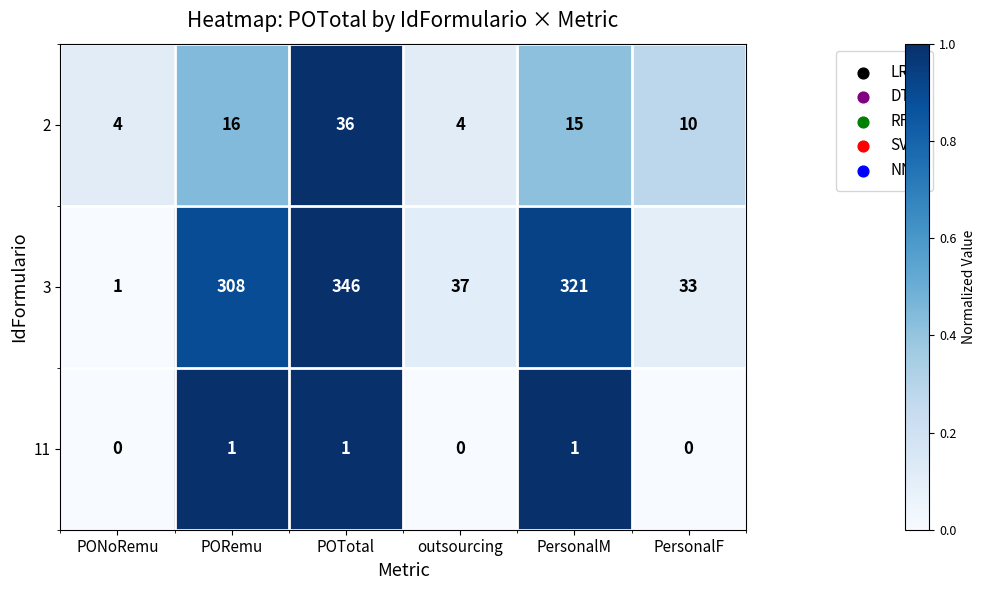

At PORemu, list the series in order from smallest to largest.

11, 2, 3